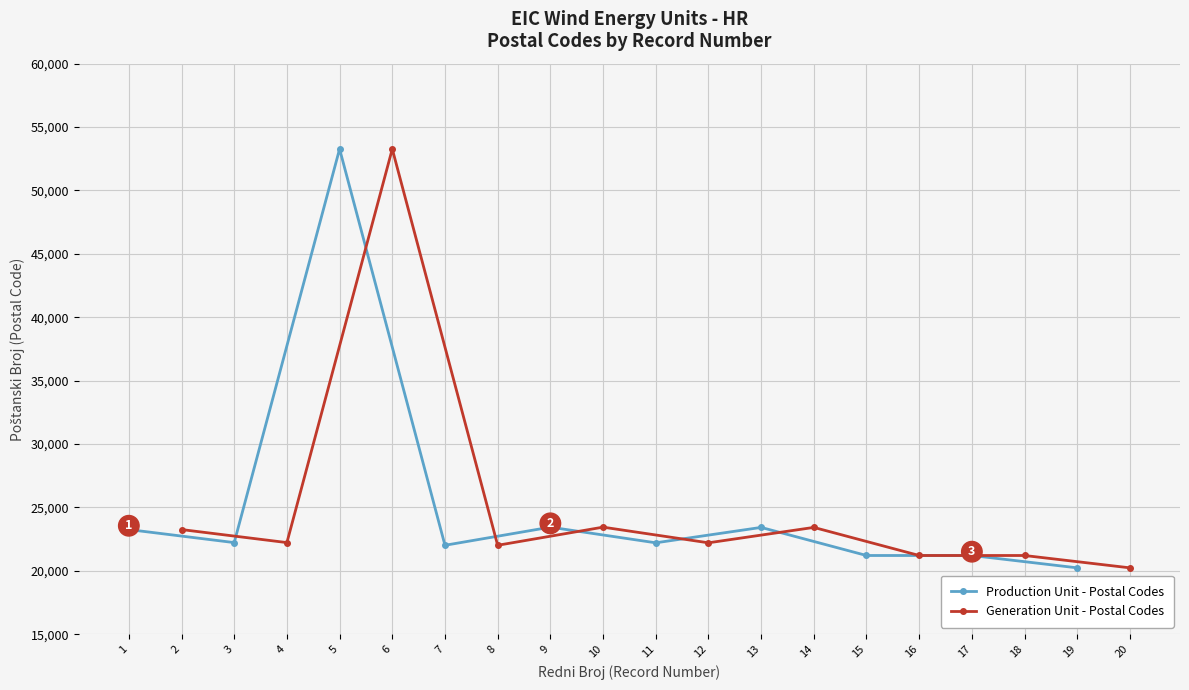

Reading left to right, list all the values displayed in this chart.

Production Unit - Postal Codes: 23250	22222	53270	22010	23440	22205	23420	21204	21204	20230
Generation Unit - Postal Codes: 23250	22222	53270	22010	23440	22205	23420	21204	21204	20230